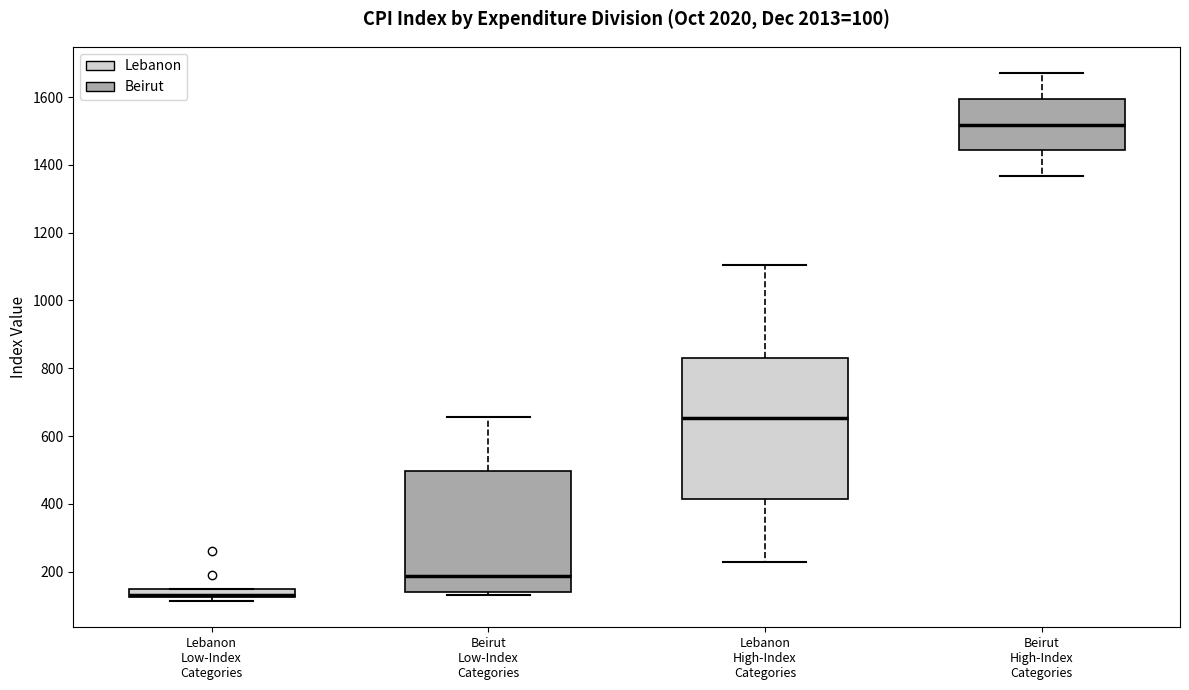

Which box is the tallest, from its lower edge to its upper edge?

Lebanon High-Index Categories